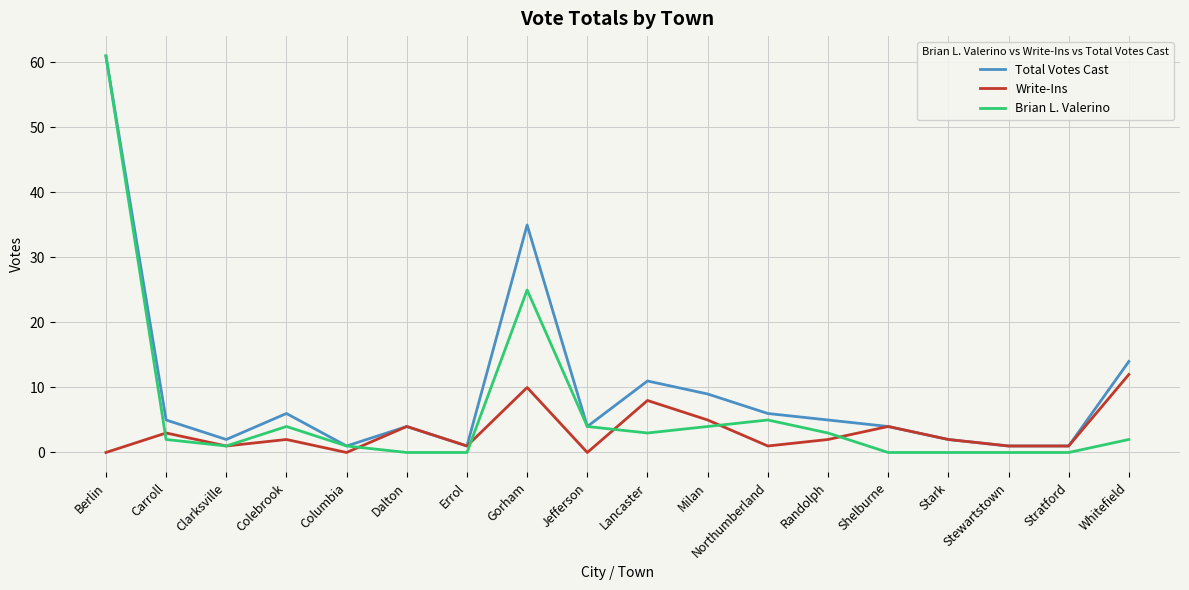

The value of Write-Ins at Carroll is 3. True or false?

True